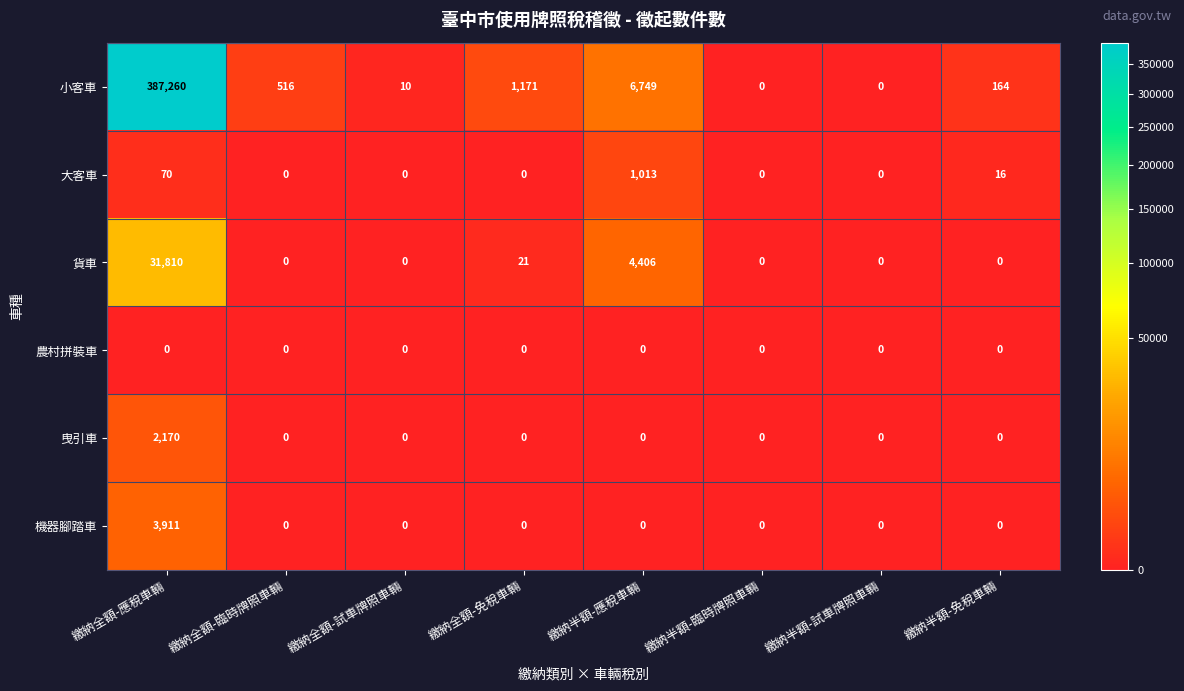

Rank the series by their maximum value, from highest to lowest.

小客車, 貨車, 機器腳踏車, 曳引車, 大客車, 農村拼裝車